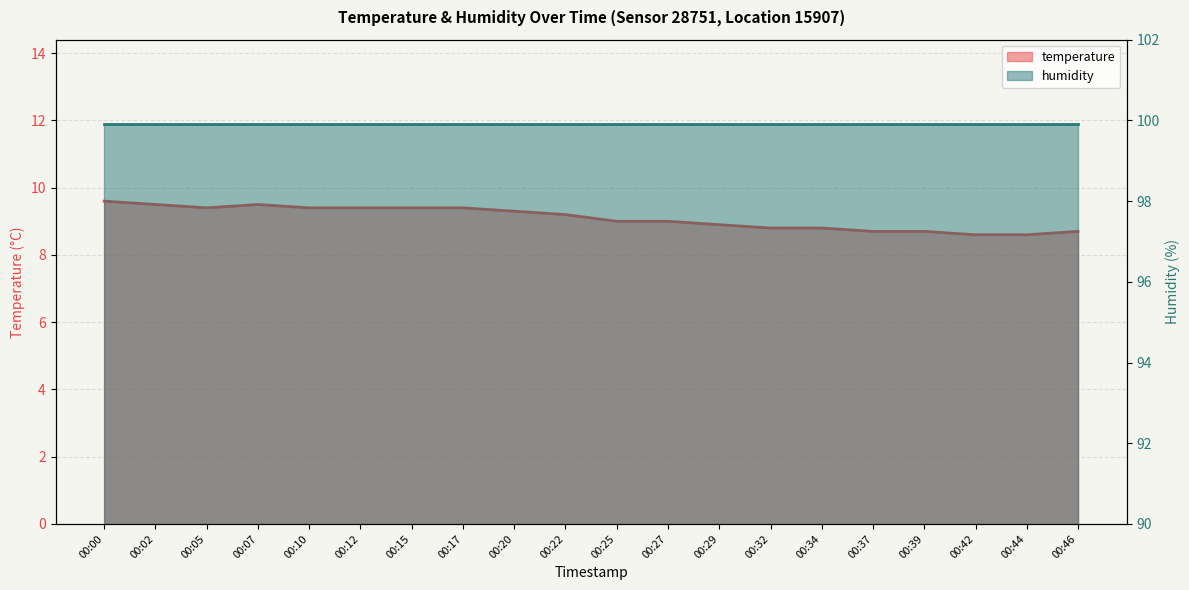

What is the greatest value displayed?

9.6